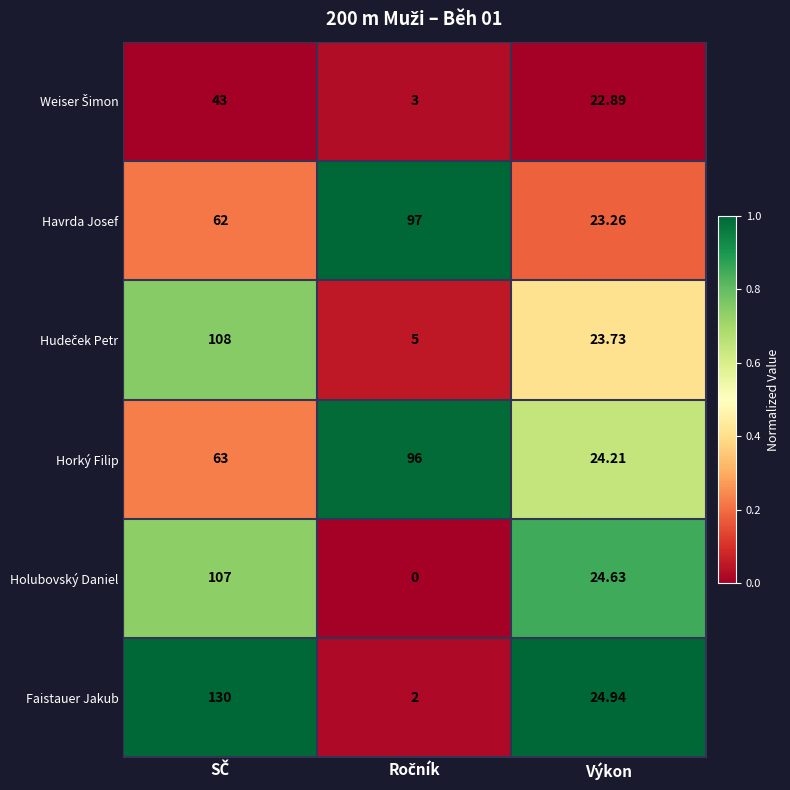

Which series has the widest spread of values?

Faistauer Jakub